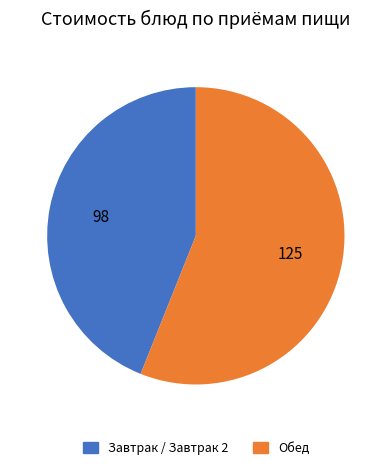

How many slices are in this pie chart?

2